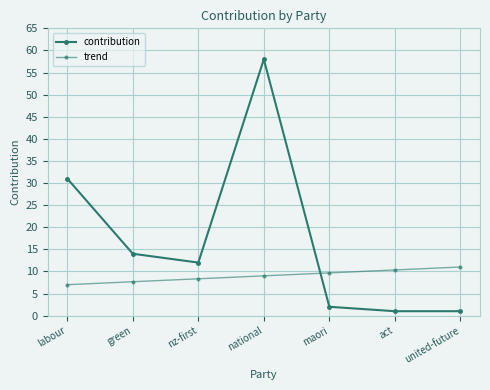

At which category is the sum across all series the highest?

national